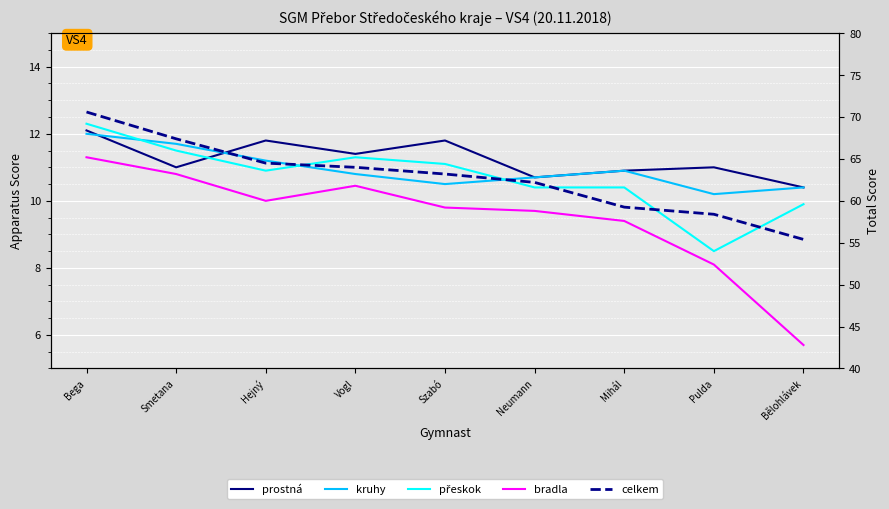

What are all the series names shown in the legend?

prostná, kruhy, přeskok, bradla, celkem